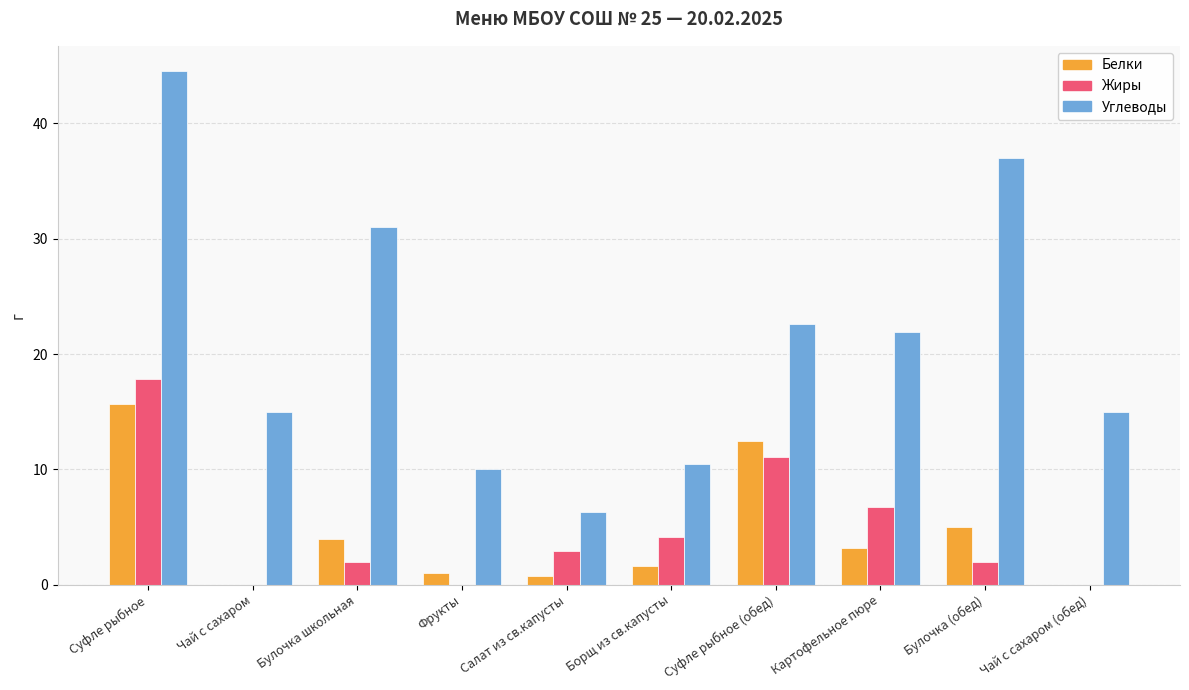

Which category has the highest value in the Белки series?

Суфле рыбное